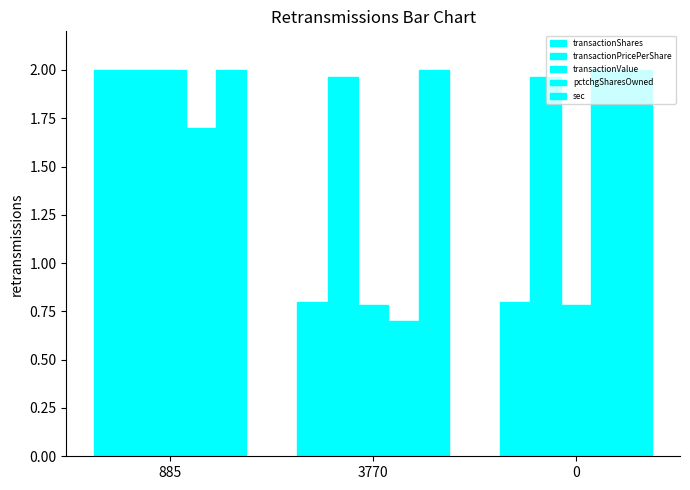

How many distinct data groups are displayed?

5